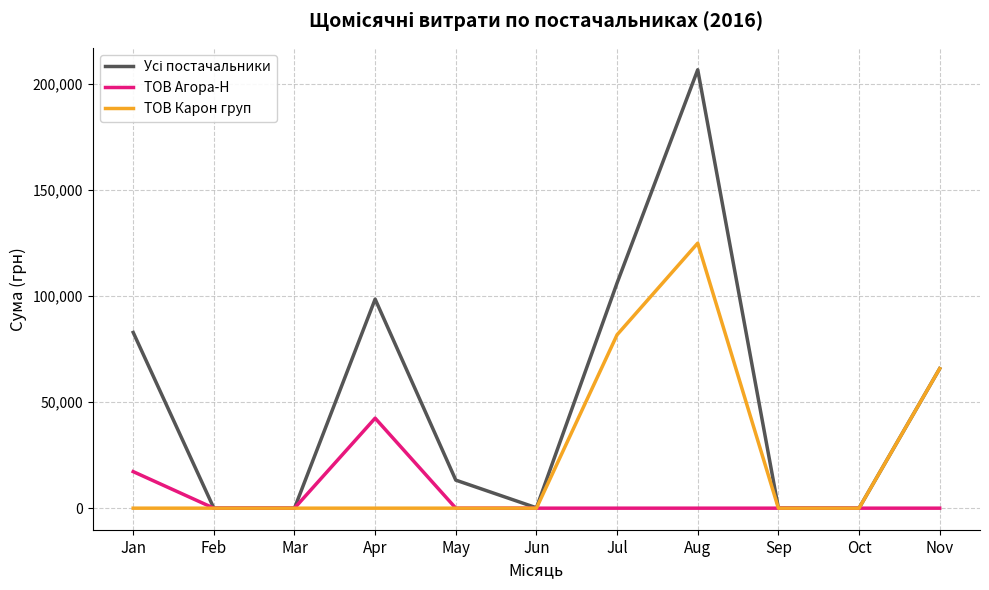

Is it true that ТОВ Карон груп equals 0.0 at Oct?

True